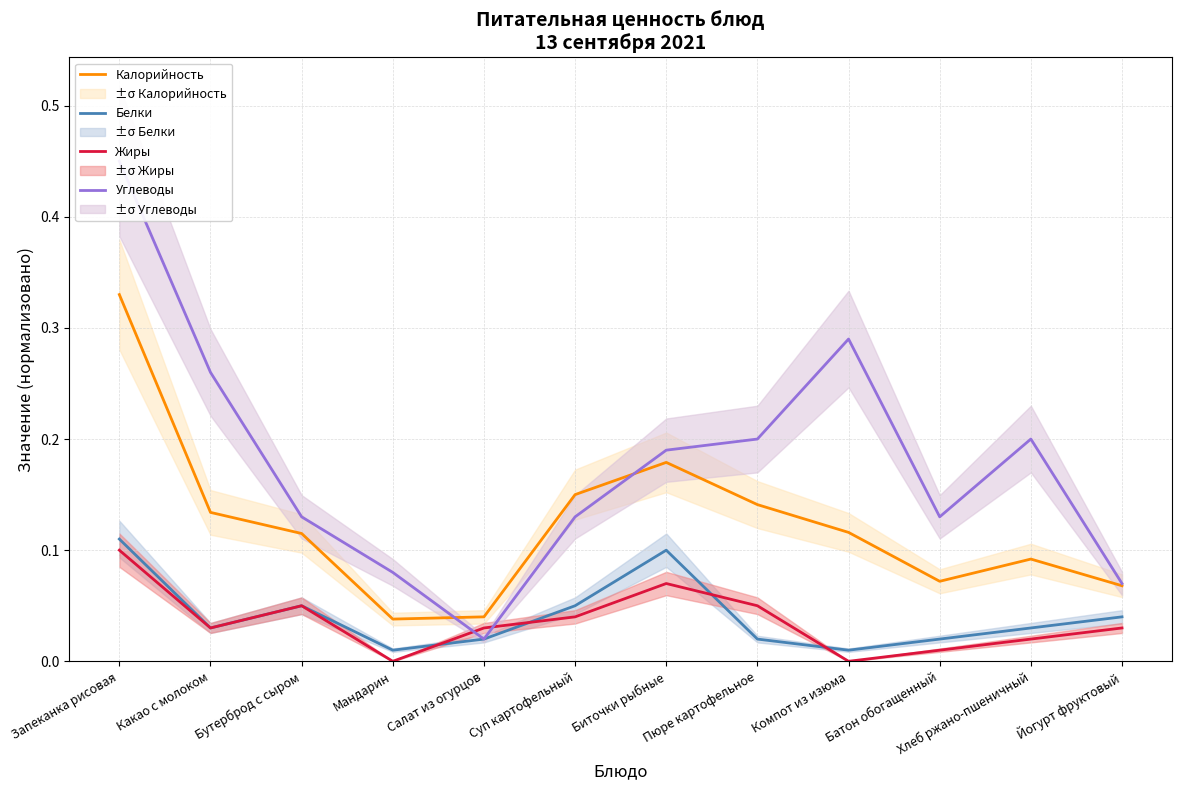

Is this an area chart (filled region under the line)?

No